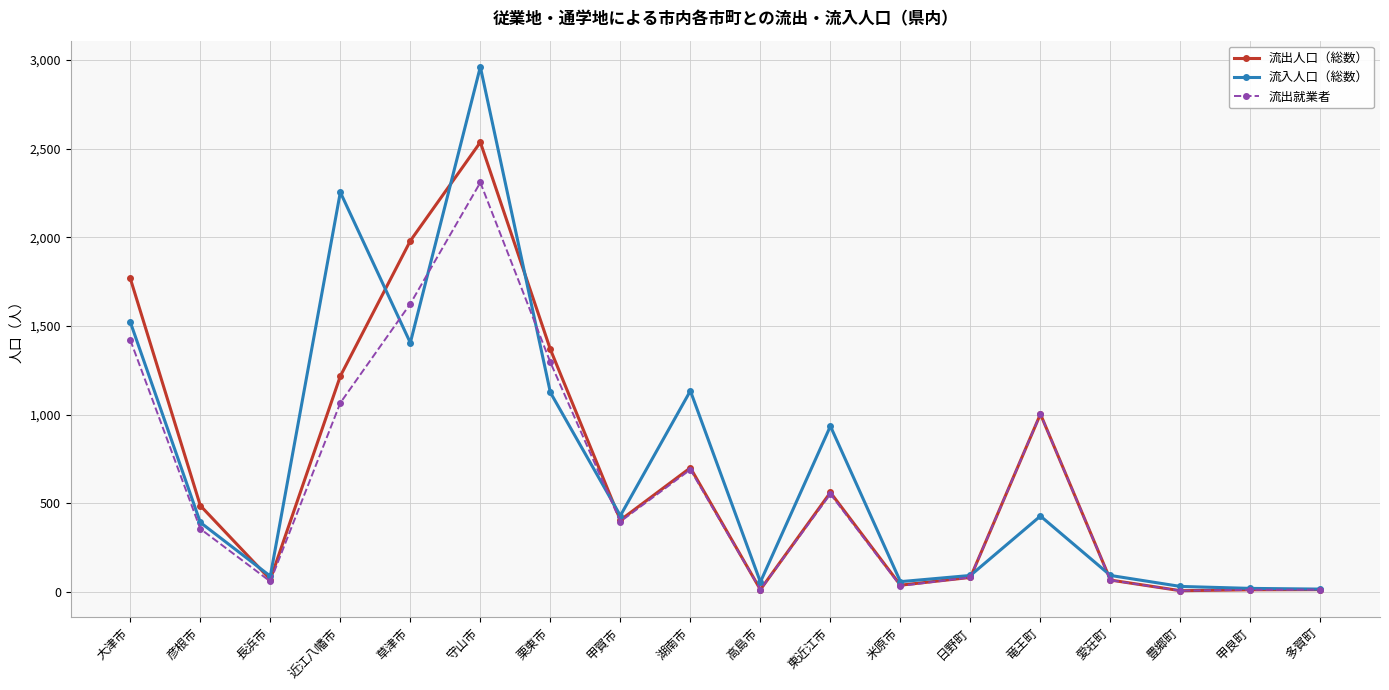

At which category is the sum across all series the highest?

守山市